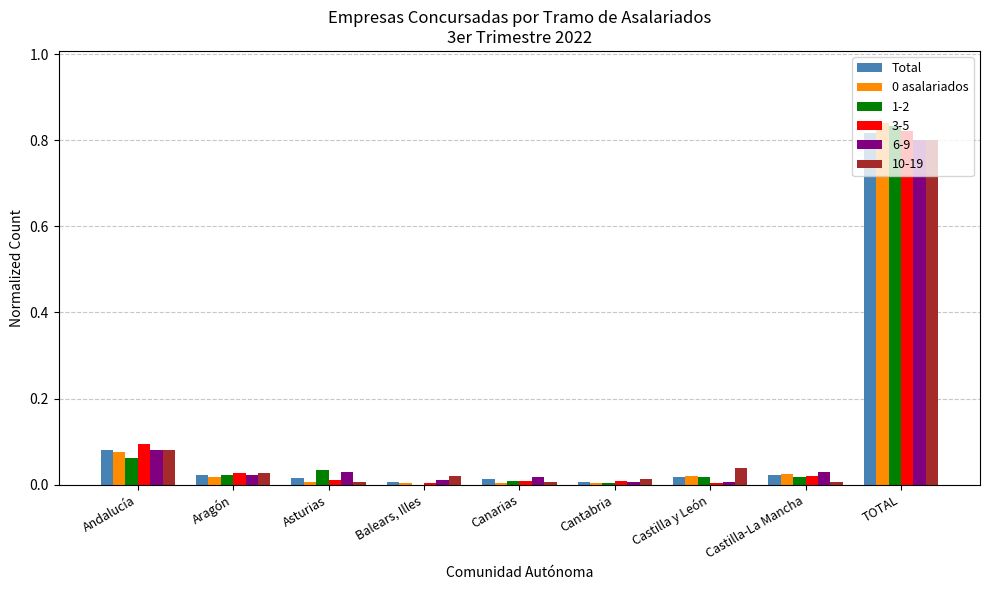

What is the total value across all series at Andalucía?

0.5